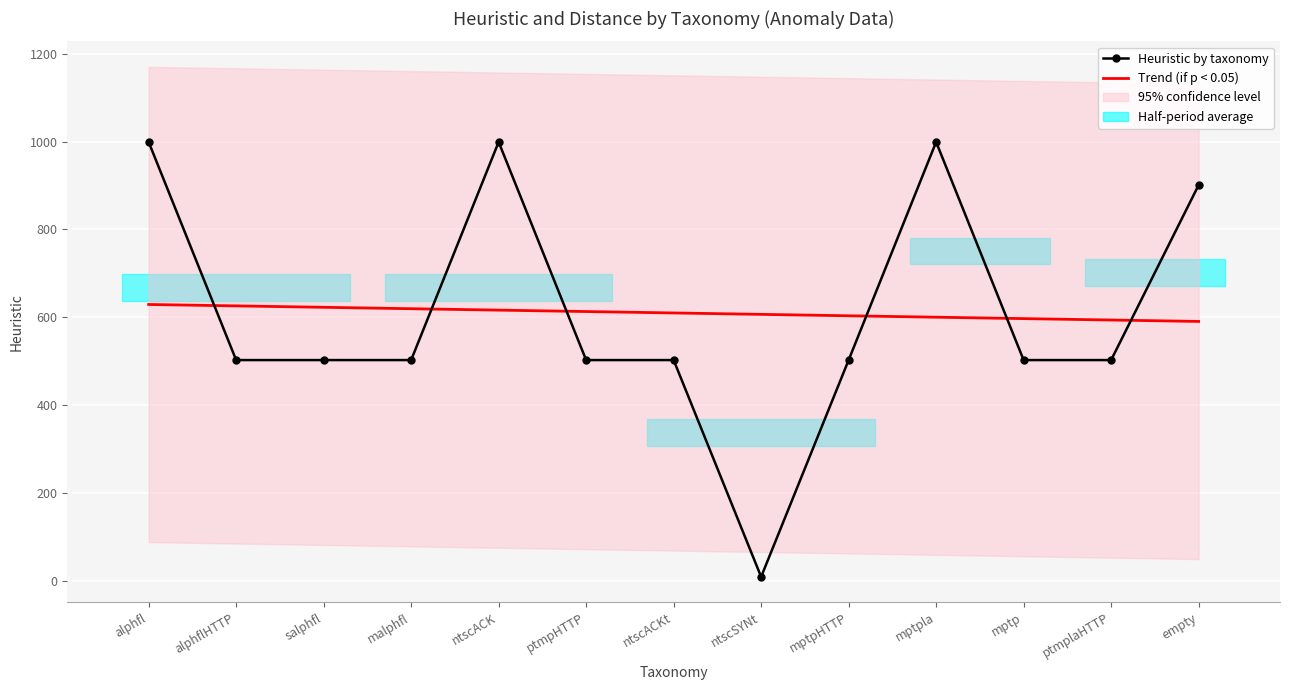

What is the difference between the highest and lowest values at malphfl?

116.8